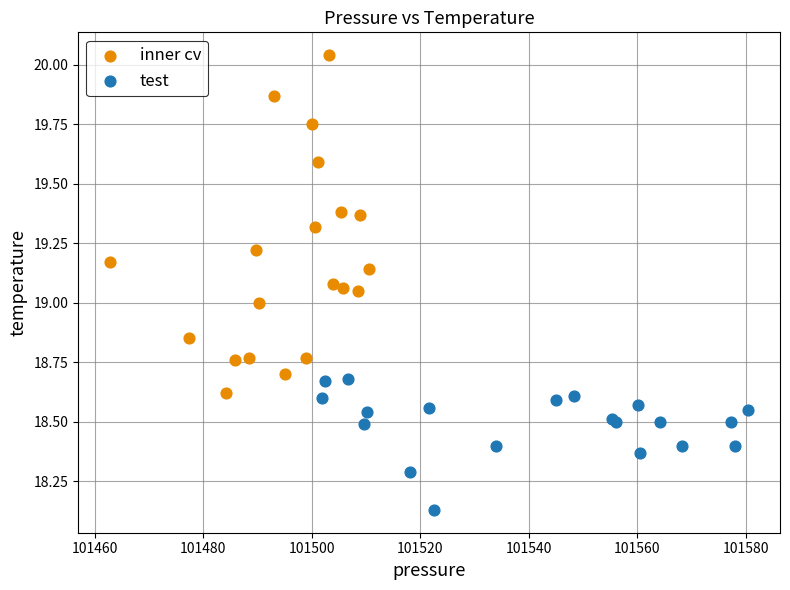

Which series reaches the maximum Y coordinate?

inner cv